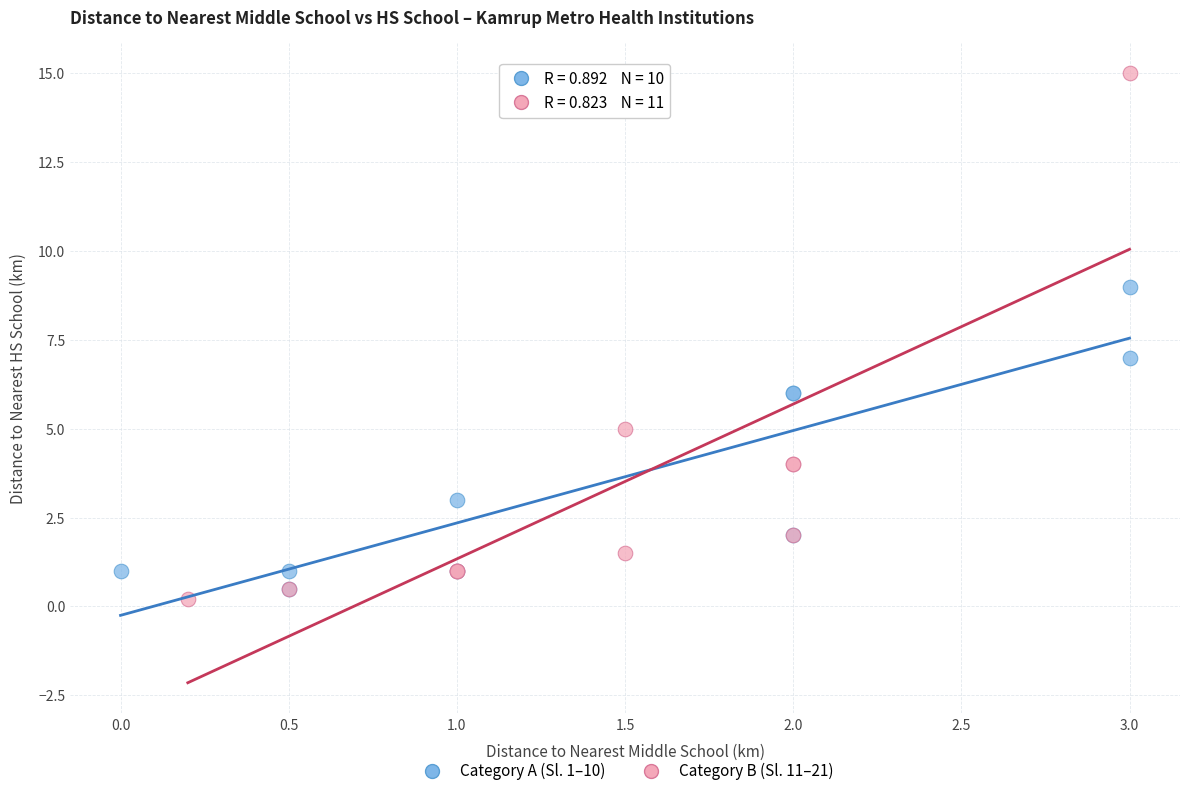

Which series reaches the maximum Y coordinate?

Category B (Sl. 11–21)